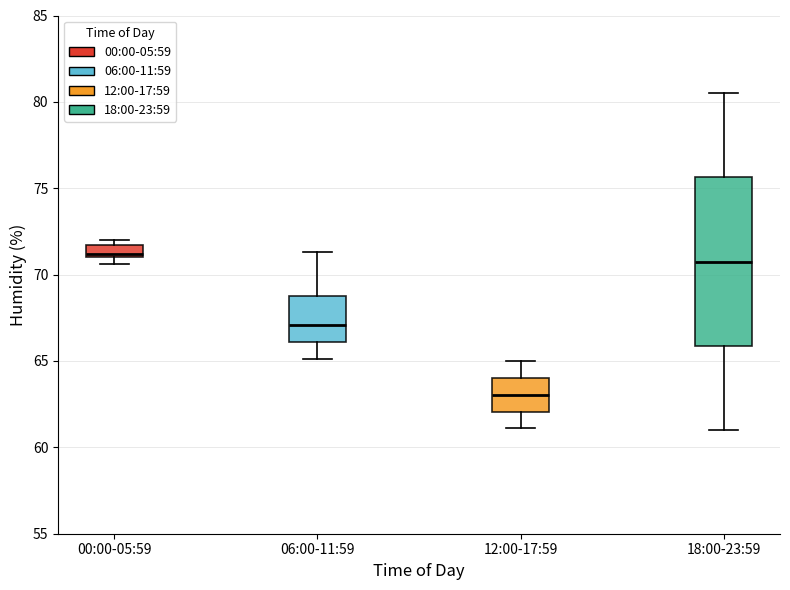

Which box is the tallest, from its lower edge to its upper edge?

18:00-23:59